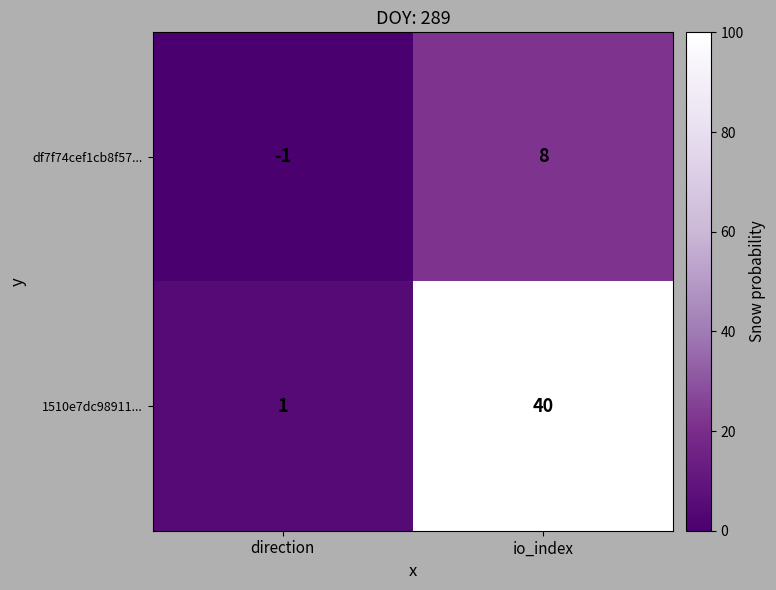

What is the difference between the maximum and minimum values in the df7f74cef1cb8f57... series?

9